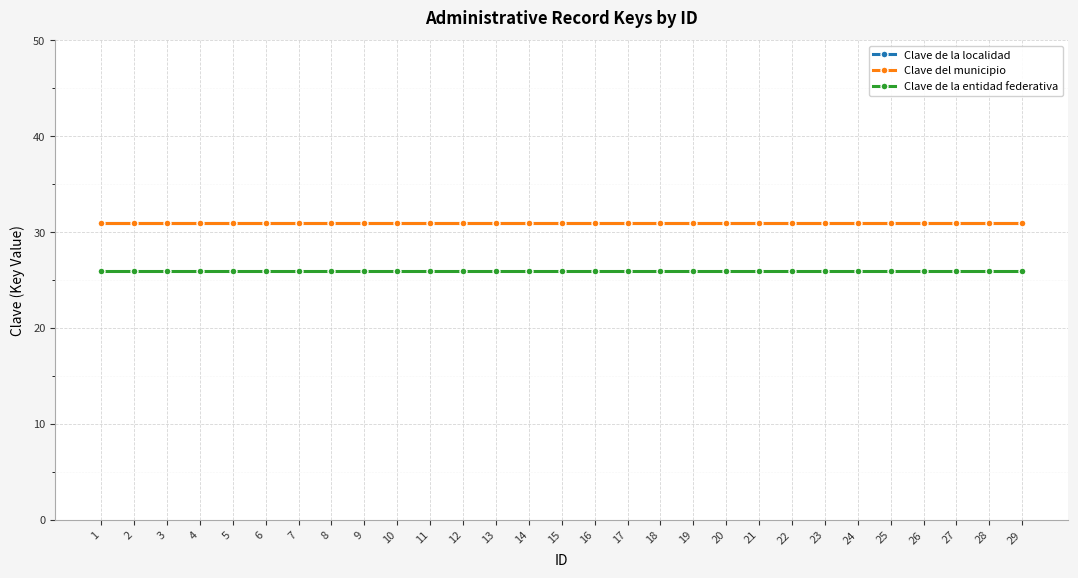

At 26, list the series in order from largest to smallest.

Clave de la localidad, Clave del municipio, Clave de la entidad federativa